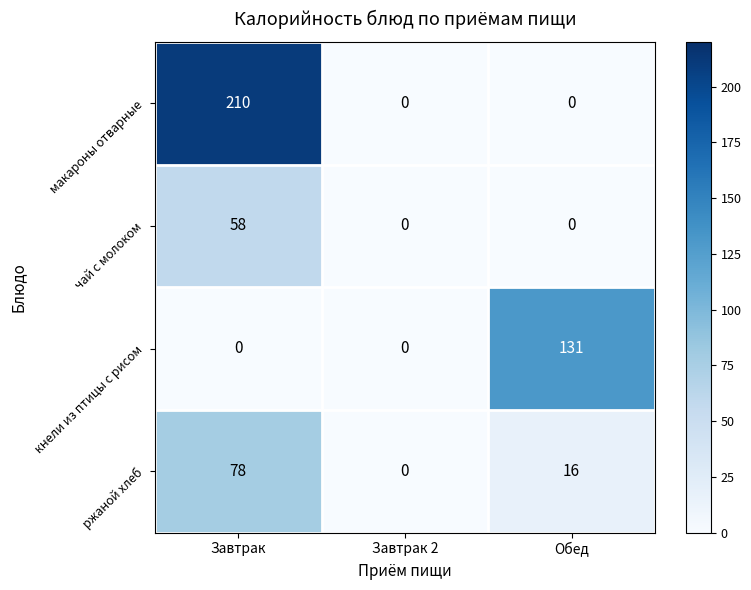

At which category does the chart reach its peak across all series?

Завтрак